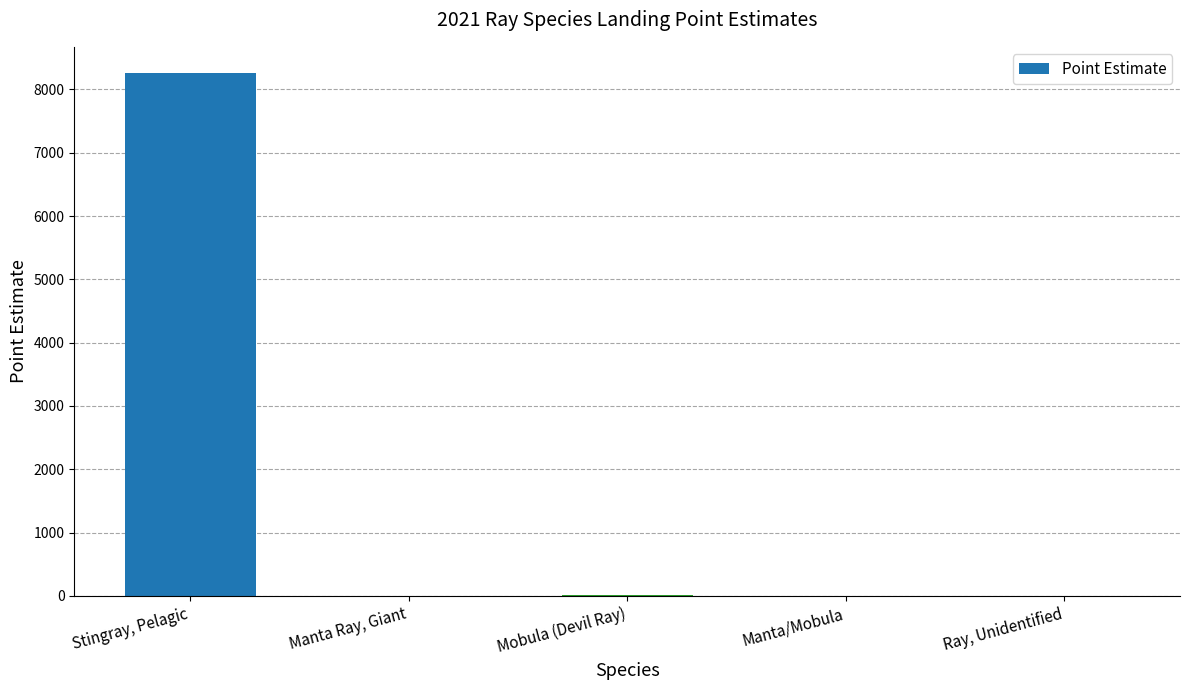

What is the greatest value displayed?

8258.7